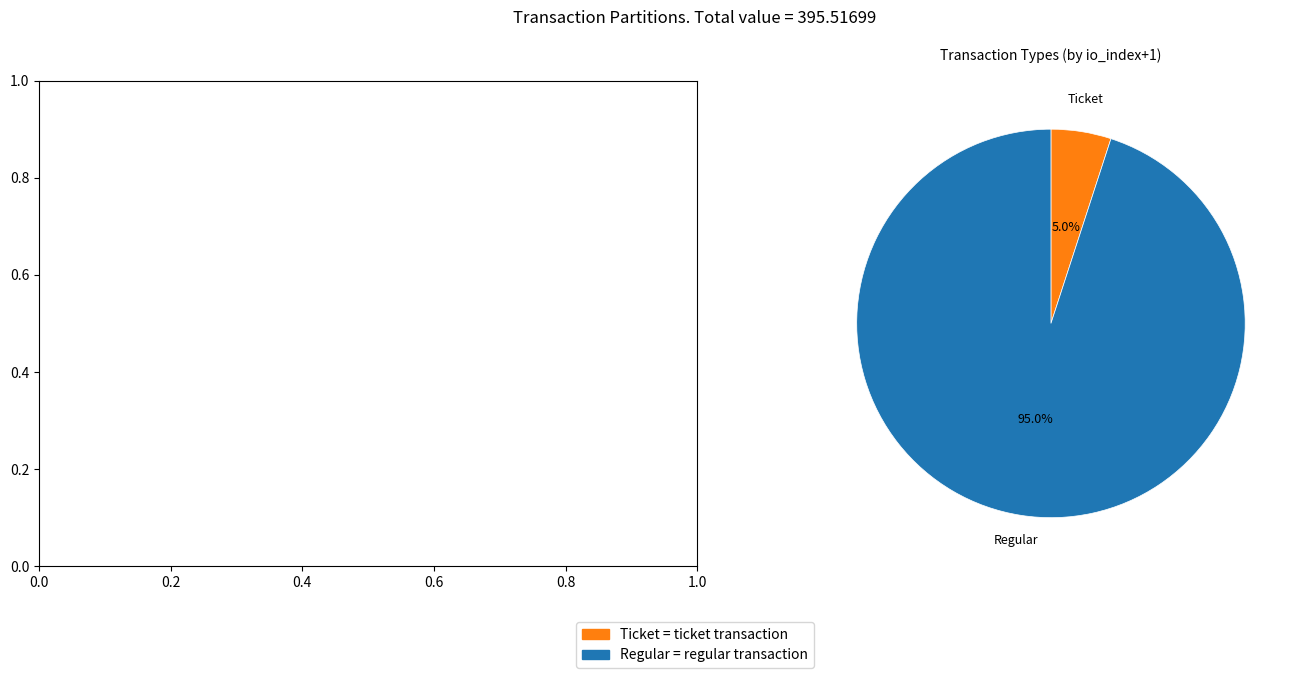

Is Ticket the majority of the pie?

No